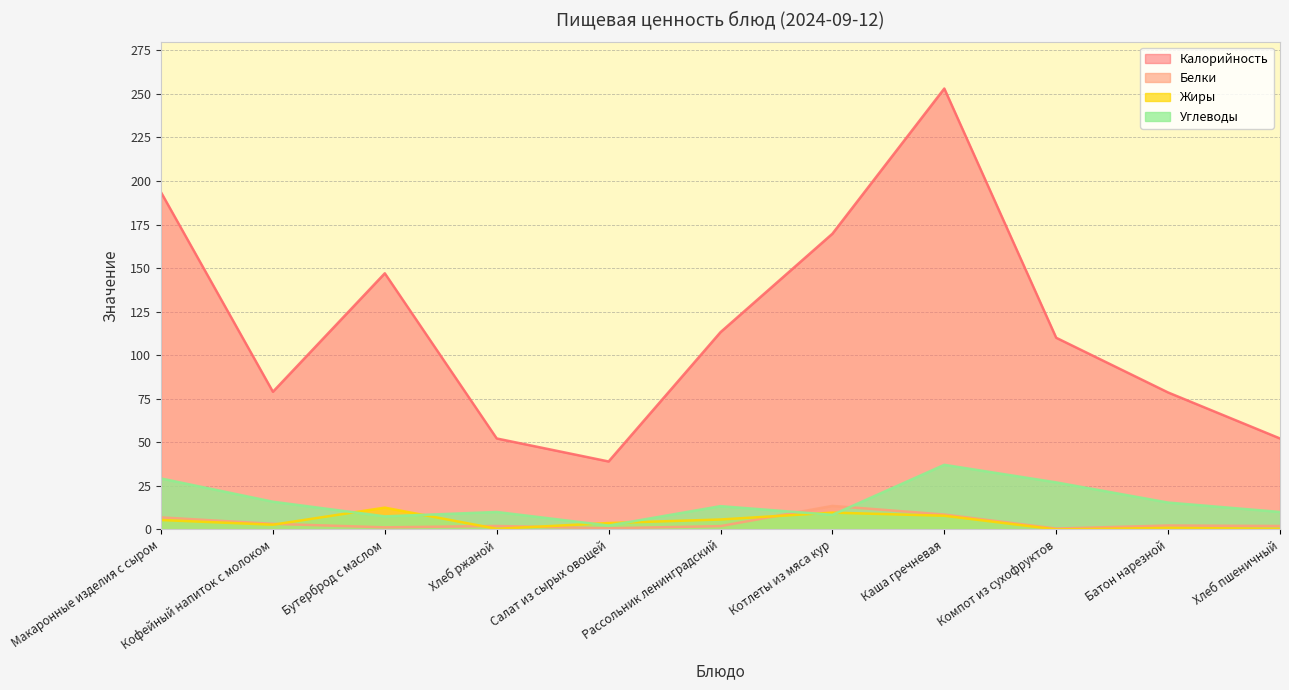

Where is the first local minimum for Углеводы?

Бутерброд с маслом